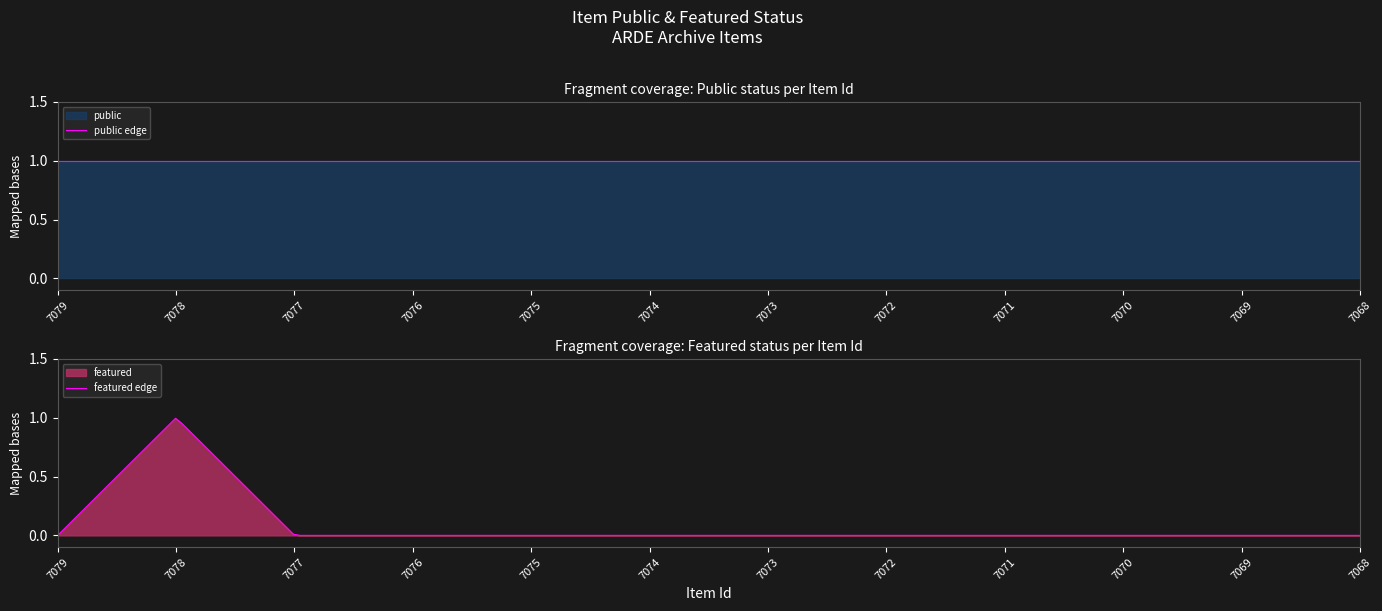

Reading left to right, transcribe all the data shown in this chart.

public: 1	1	1	1	1	1	1	1	1	1	1	1
featured: 0	1	0	0	0	0	0	0	0	0	0	0